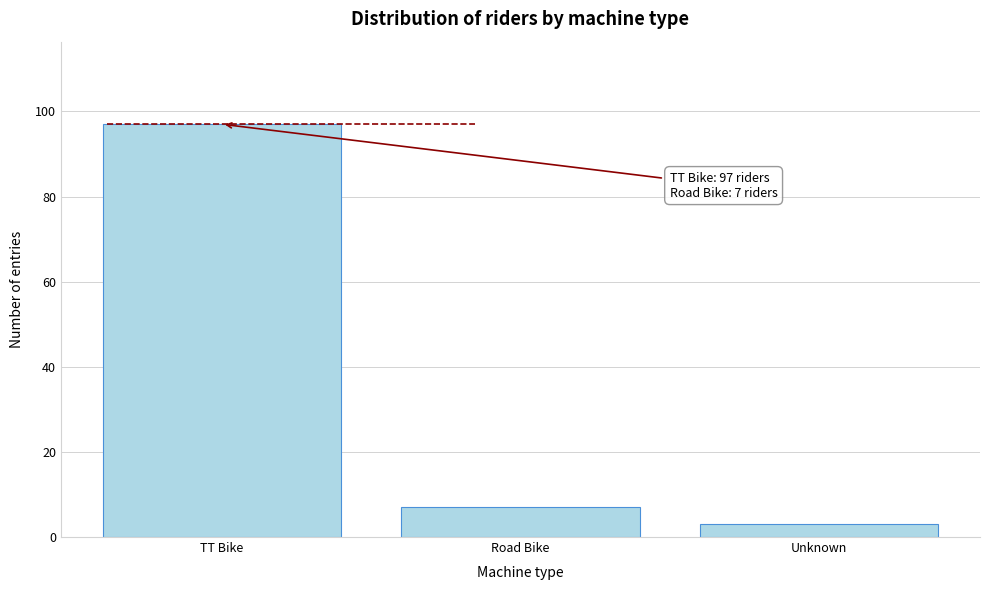

Reading right to left, what are all the values shown in this chart?

3	7	97